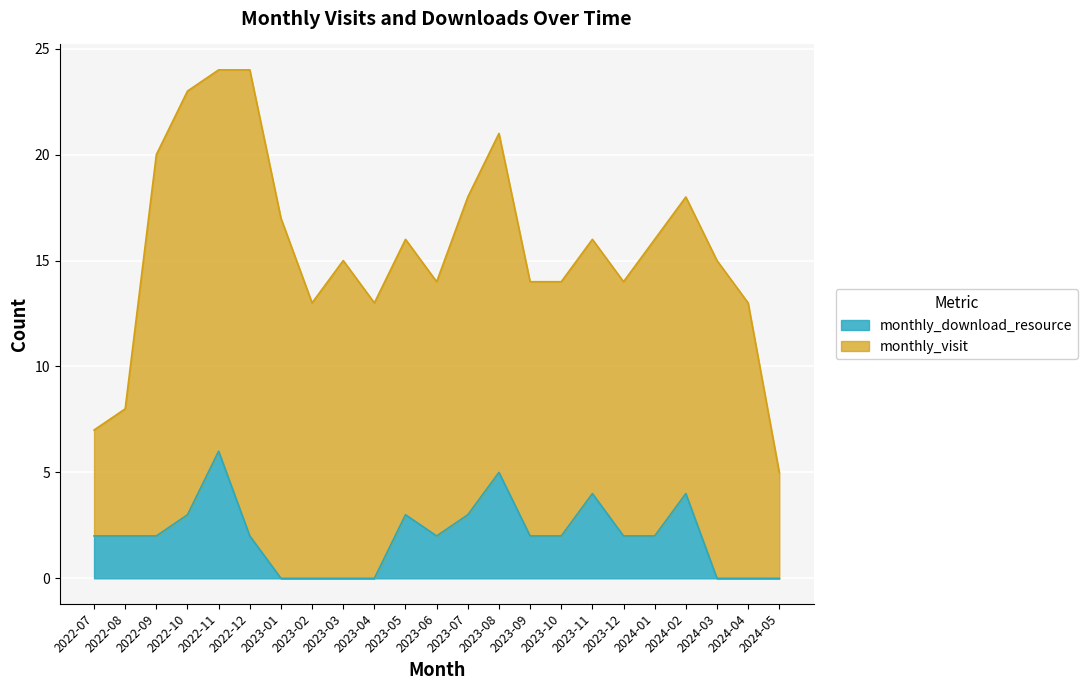

What is the label of the 22nd point from the left?

2024-04